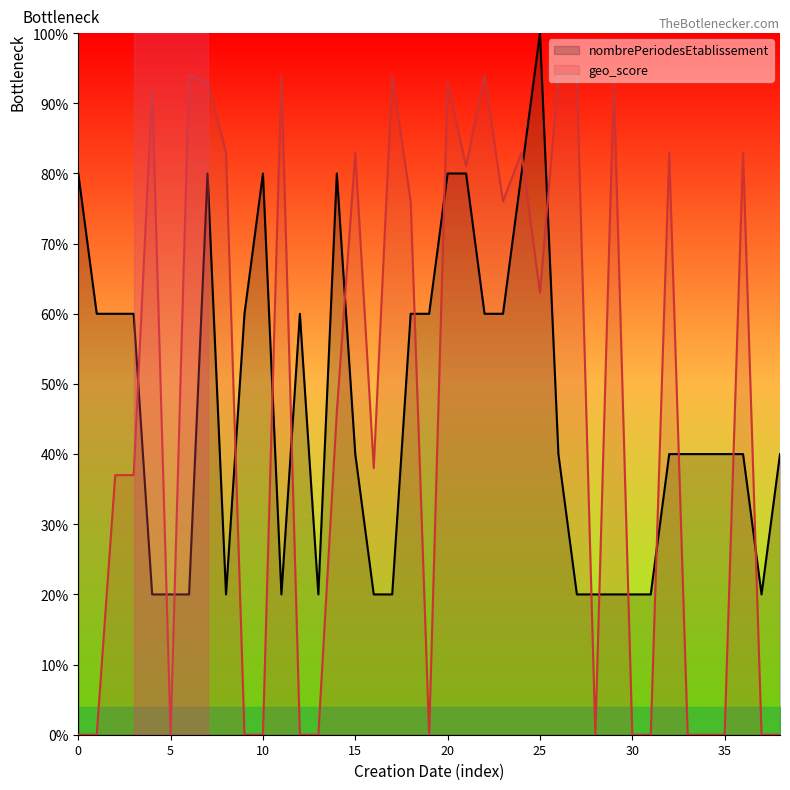

Which category has the highest value in the nombrePeriodesEtablissement series?

25